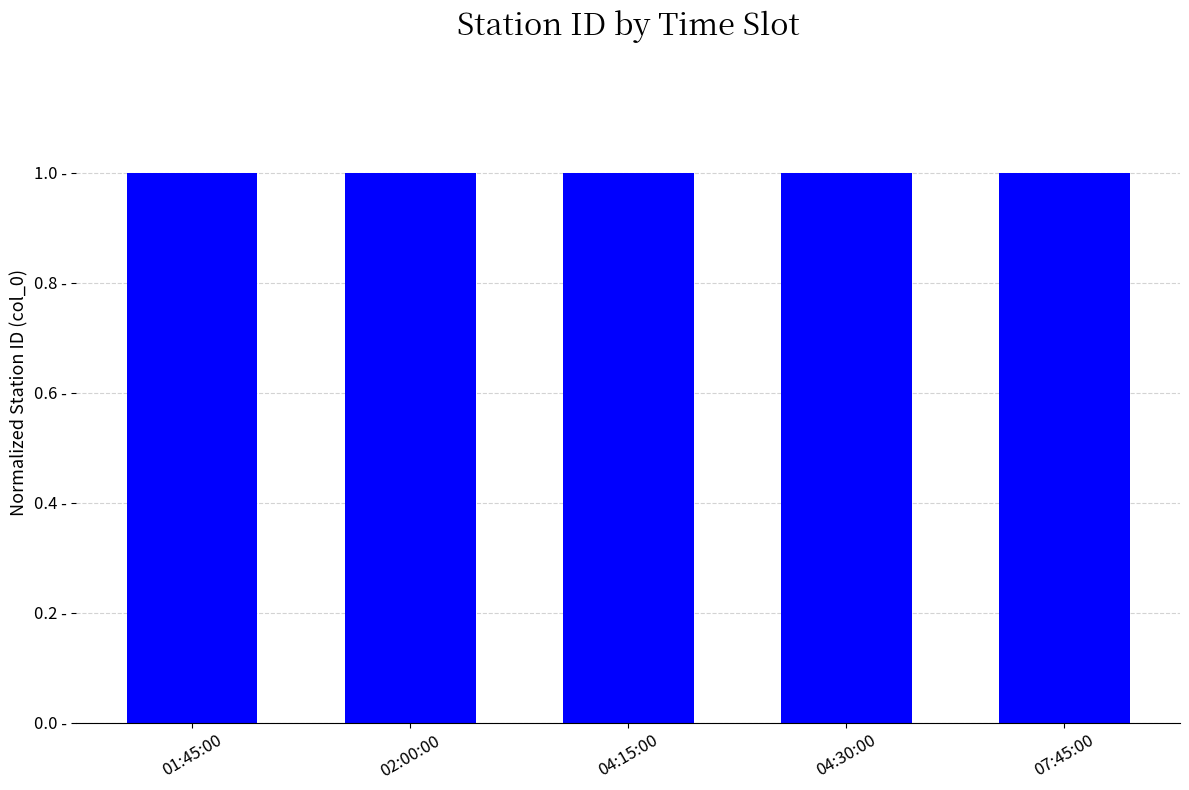

Does the chart contain any negative values?

No